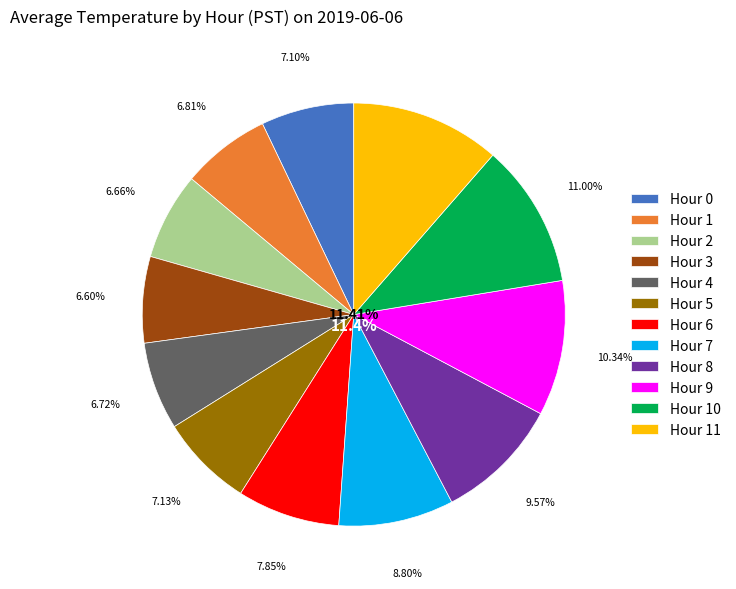

What percentage do Hour 5 and Hour 10 together represent?

18.1%